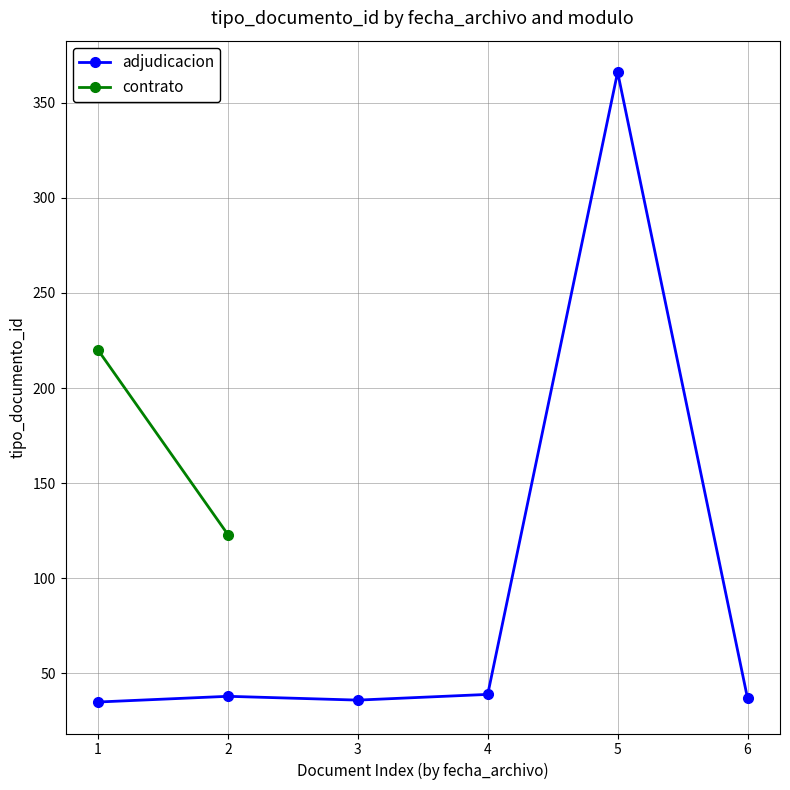

What is the value of the 4th point from the left?

39